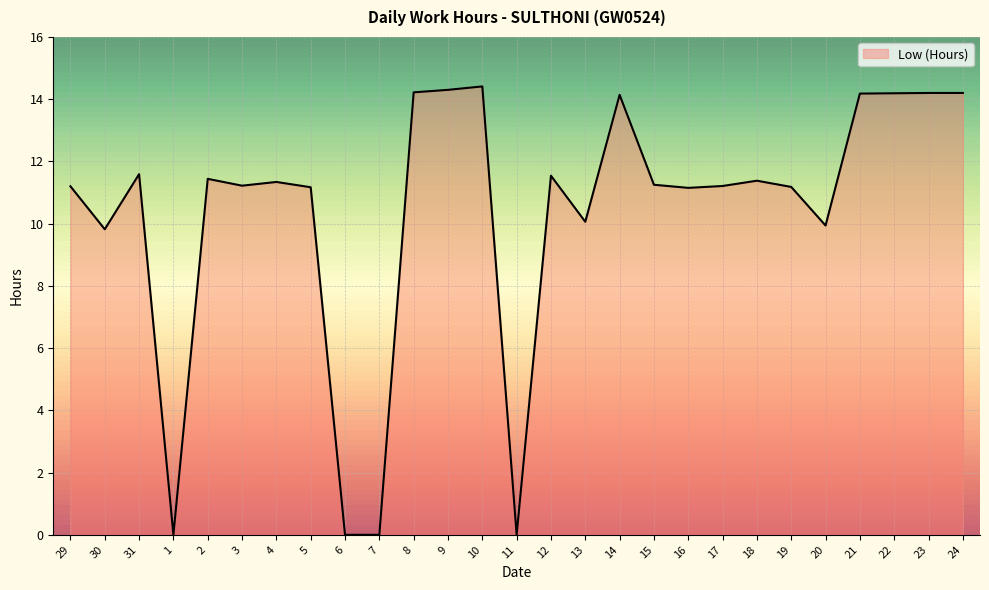

What is the maximum value shown in the chart?

14.4